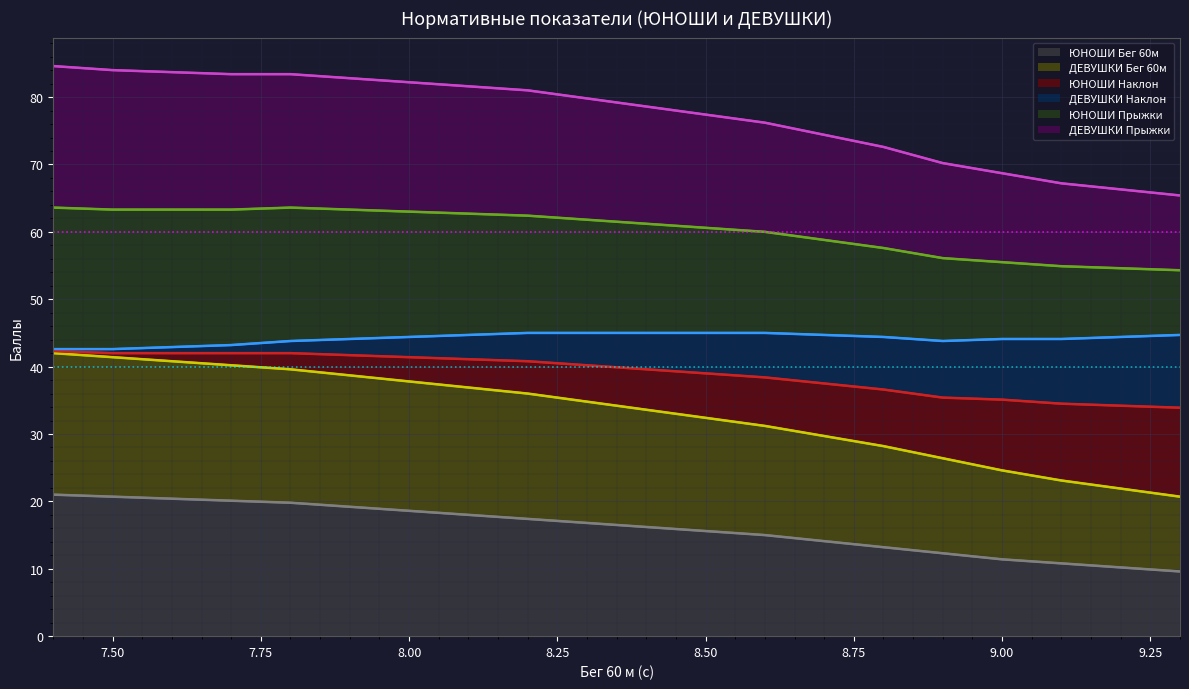

What is the smallest value displayed?

9.6